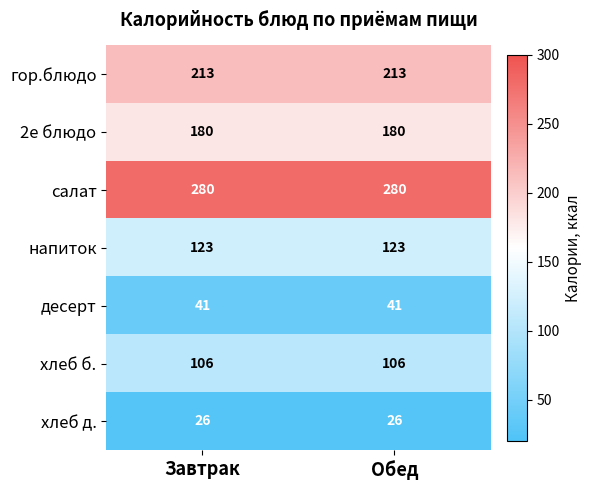

Is it true that хлеб б. equals 106 at Завтрак?

True